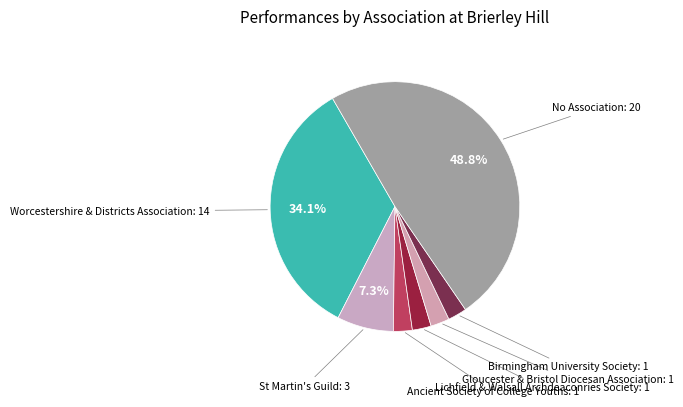

Count the number of slices in the pie.

7